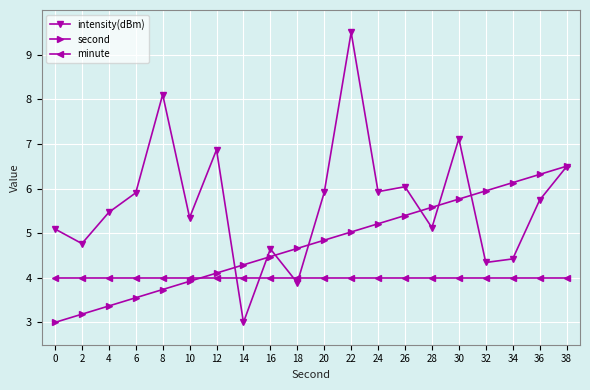

The second series shows 6.3 at 36. True or false?

True